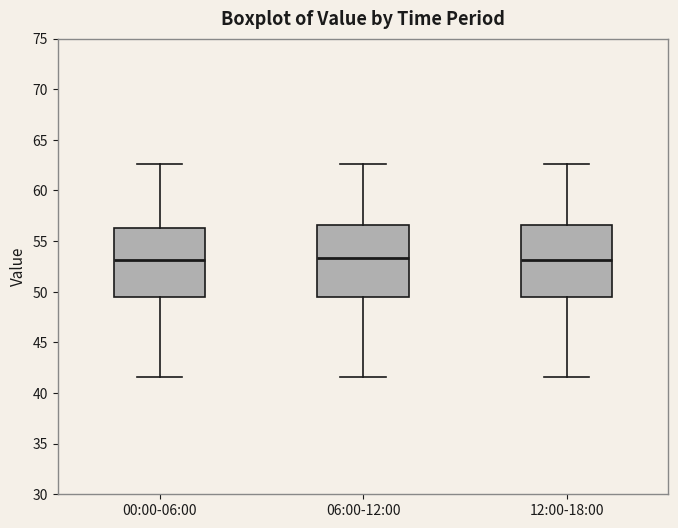

Reading left to right, read every box against the y-axis: the position of its median line, the range the box covers, and the ends of its whiskers. The values are not printed on the chart, so give them approximately, as read against the axis.

00:00-06:00: median 53.0, box 49.5 to 56.5, whiskers 41.5 to 62.5
06:00-12:00: median 53.5, box 49.5 to 56.5, whiskers 41.5 to 62.5
12:00-18:00: median 53.0, box 49.5 to 56.5, whiskers 41.5 to 62.5